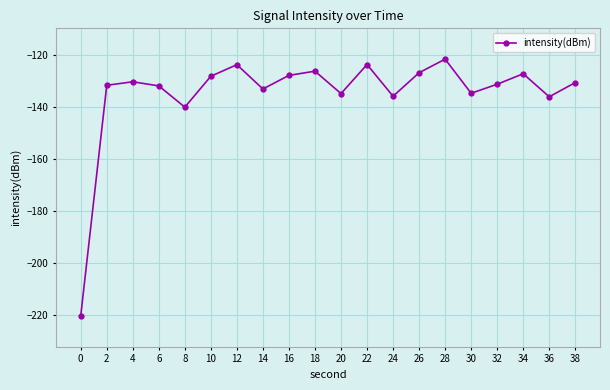

What is the change in value from 20 to 32?

+3.6